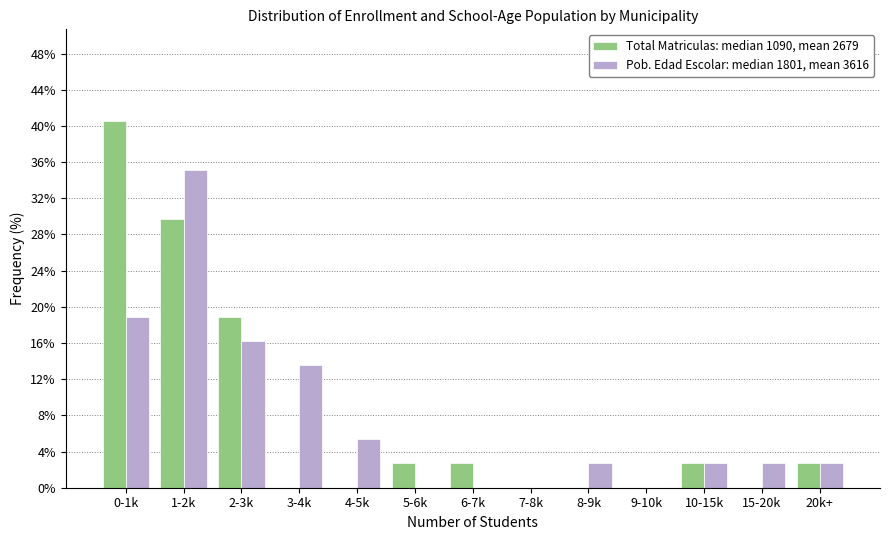

Reading left to right, extract all data points from this chart.

Total Matriculas: median 1090, mean 2679: 0-1k=40.5	1-2k=29.7	2-3k=18.9	3-4k=0.0	4-5k=0.0	5-6k=2.7	6-7k=2.7	7-8k=0.0	8-9k=0.0	9-10k=0.0	10-15k=2.7	15-20k=0.0	20k+=2.7
Pob. Edad Escolar: median 1801, mean 3616: 0-1k=18.9	1-2k=35.1	2-3k=16.2	3-4k=13.5	4-5k=5.4	5-6k=0.0	6-7k=0.0	7-8k=0.0	8-9k=2.7	9-10k=0.0	10-15k=2.7	15-20k=2.7	20k+=2.7